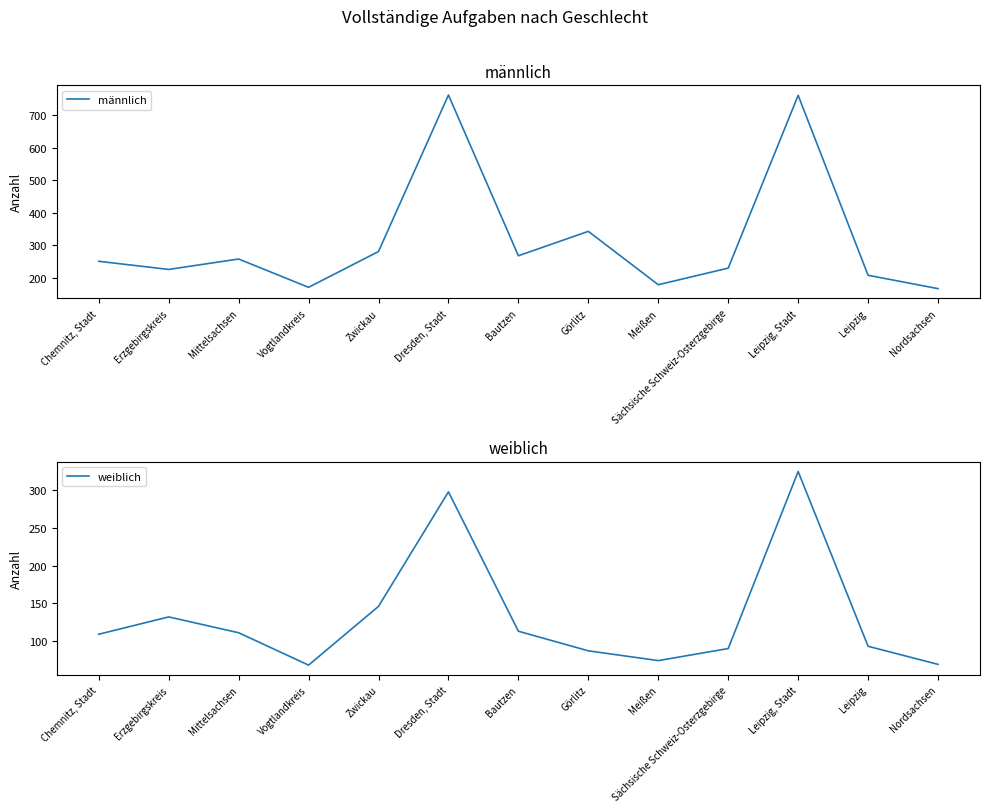

The value of männlich at Nordsachsen is 102. True or false?

False